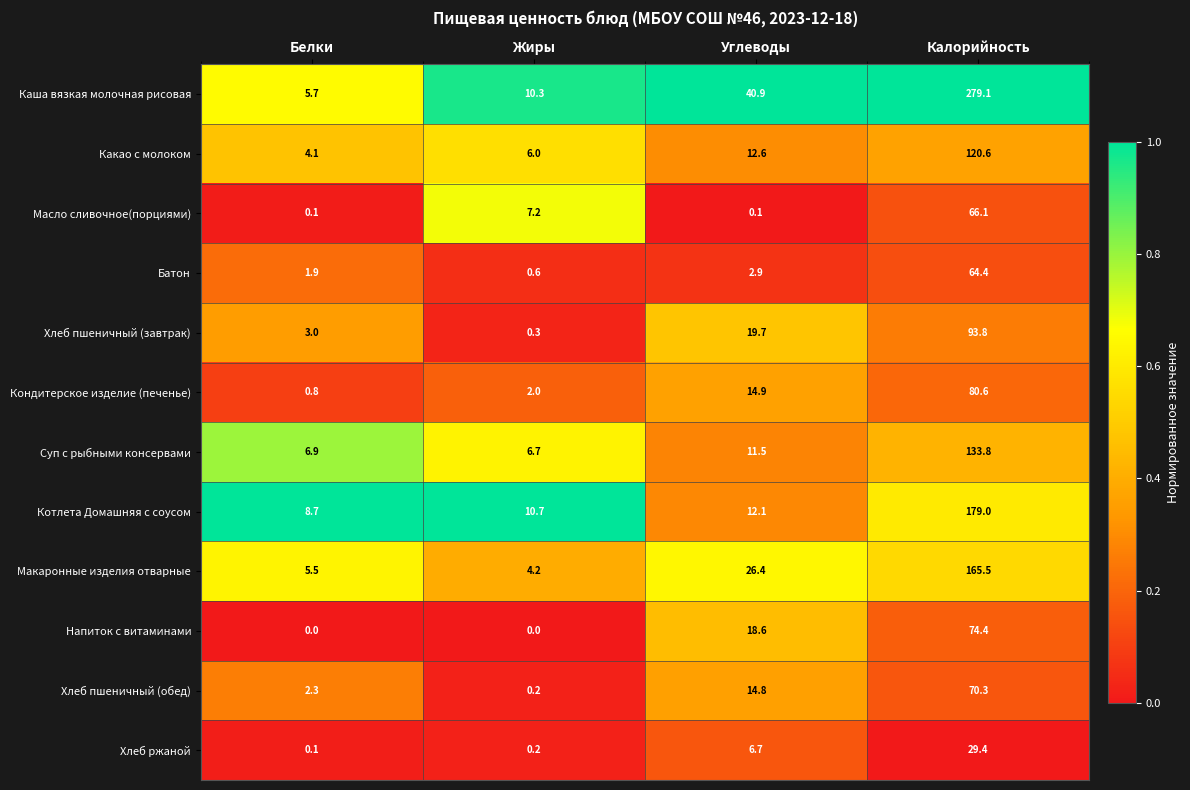

What is the sum of the Суп с рыбными консервами values at Калорийность and Жиры?

140.5